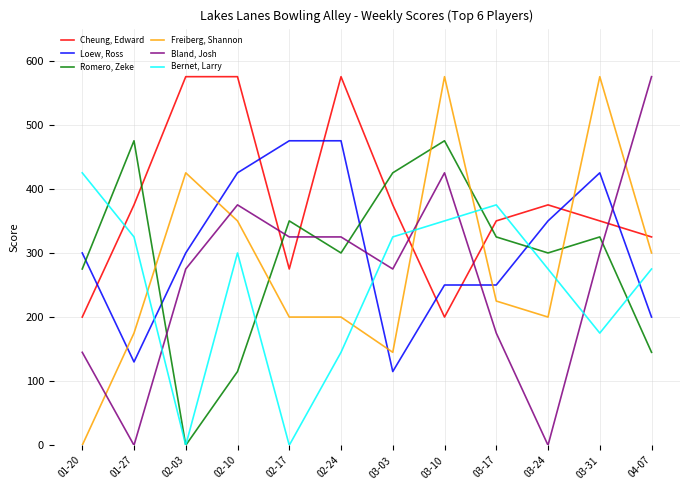

Which series ends up on top after the final intersection of Bernet, Larry and Freiberg, Shannon?

Freiberg, Shannon